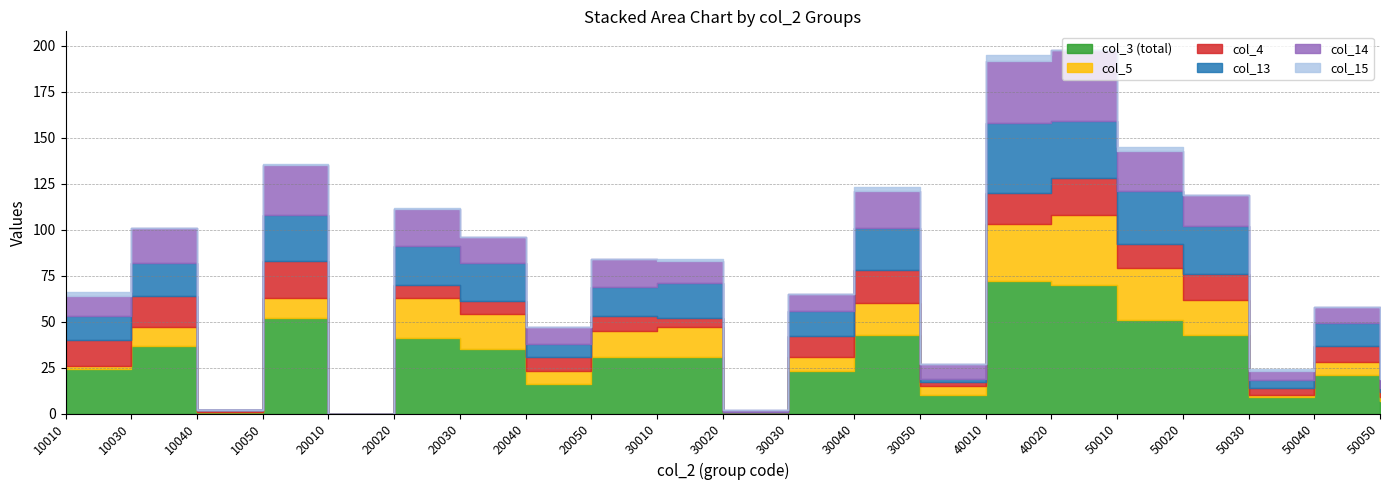

List the labels in order of col_15 value, largest first.

40010, 10010, 30040, 50010, 10050, 20020, 30010, 50030, 10030, 10040, 20010, 20030, 20040, 20050, 30020, 30030, 30050, 40020, 50020, 50040, 50050